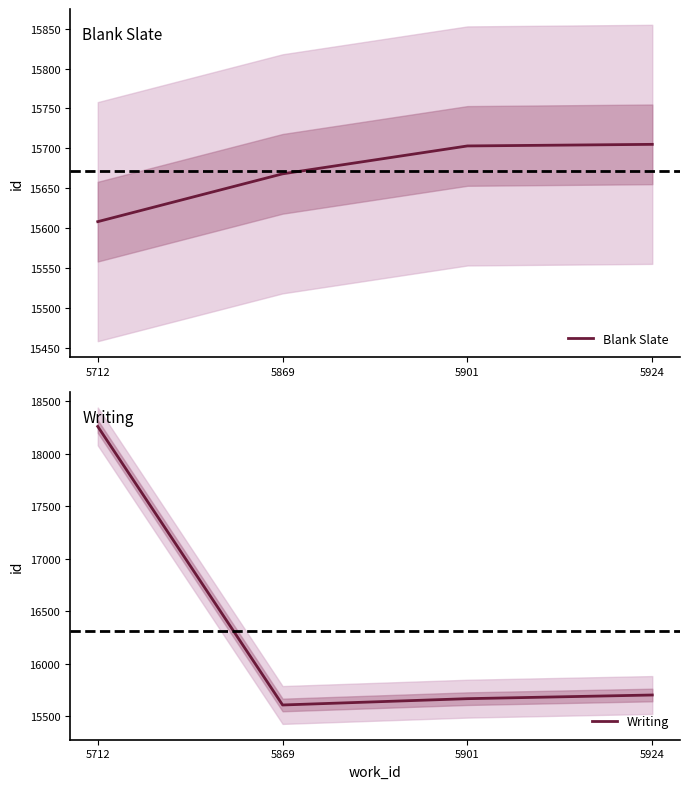

At which category is the sum across all series the highest?

5712